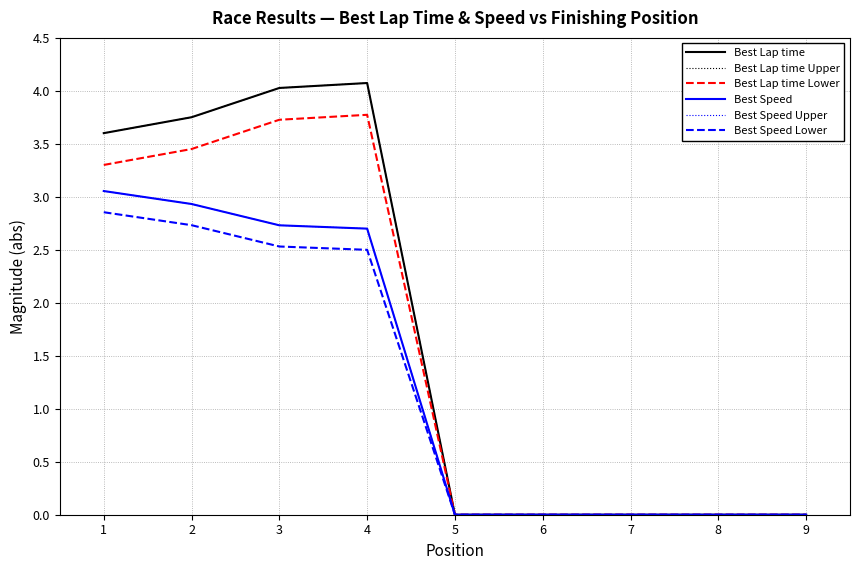

What is the sum of all Best Speed Upper values?

11.4